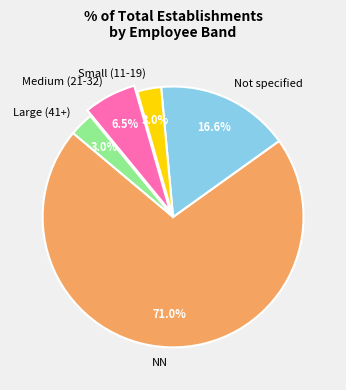

How many segments does this pie chart have?

5